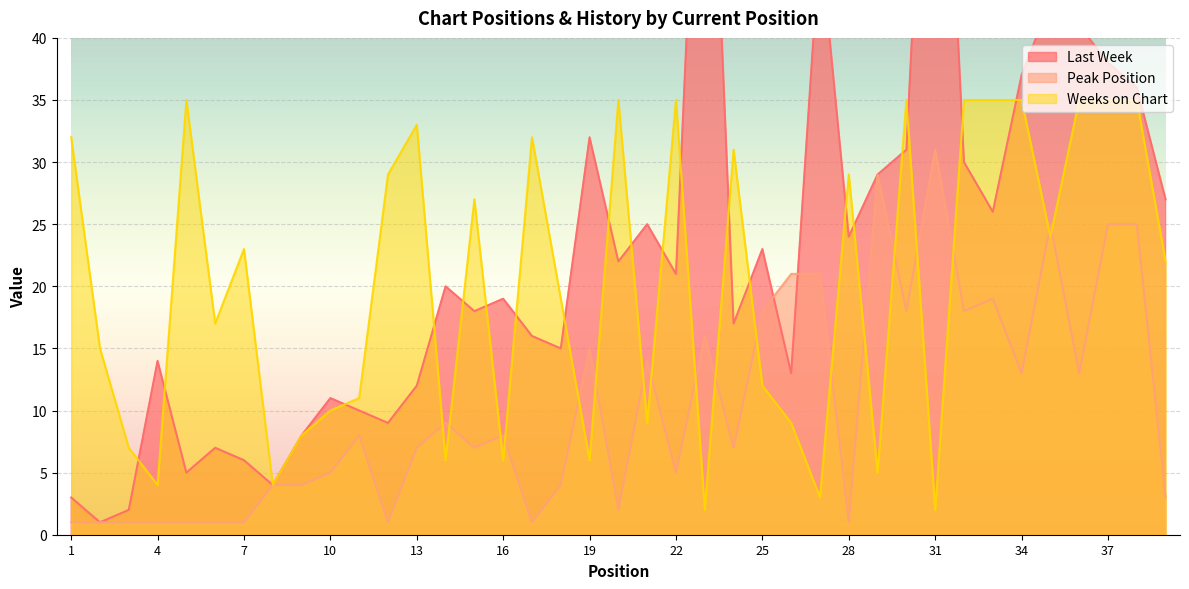

What is the value of the Weeks on Chart point at the 37th from the left?

35